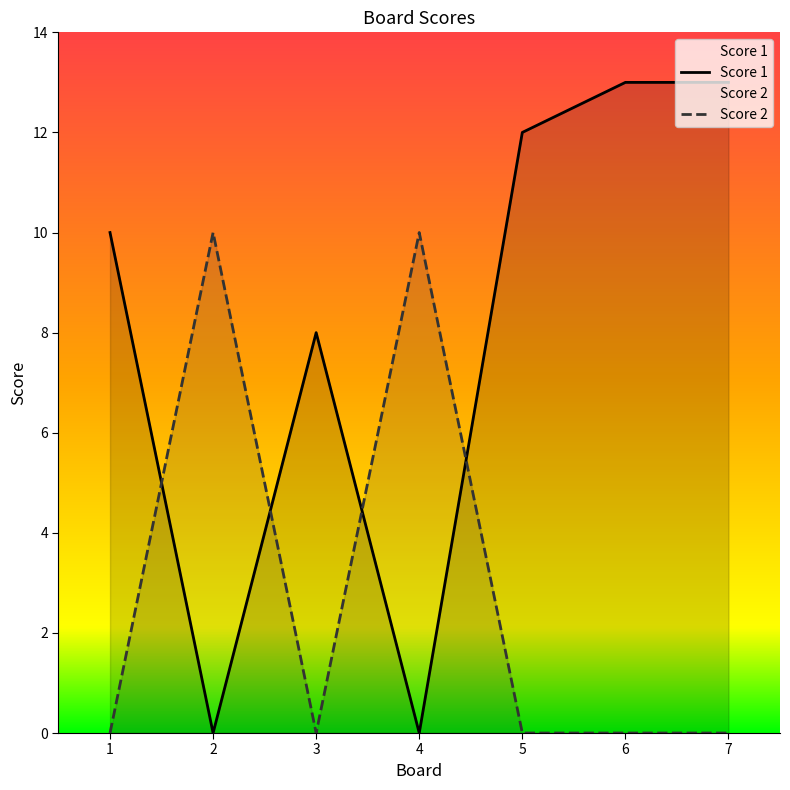

What is the maximum value shown in the chart?

13